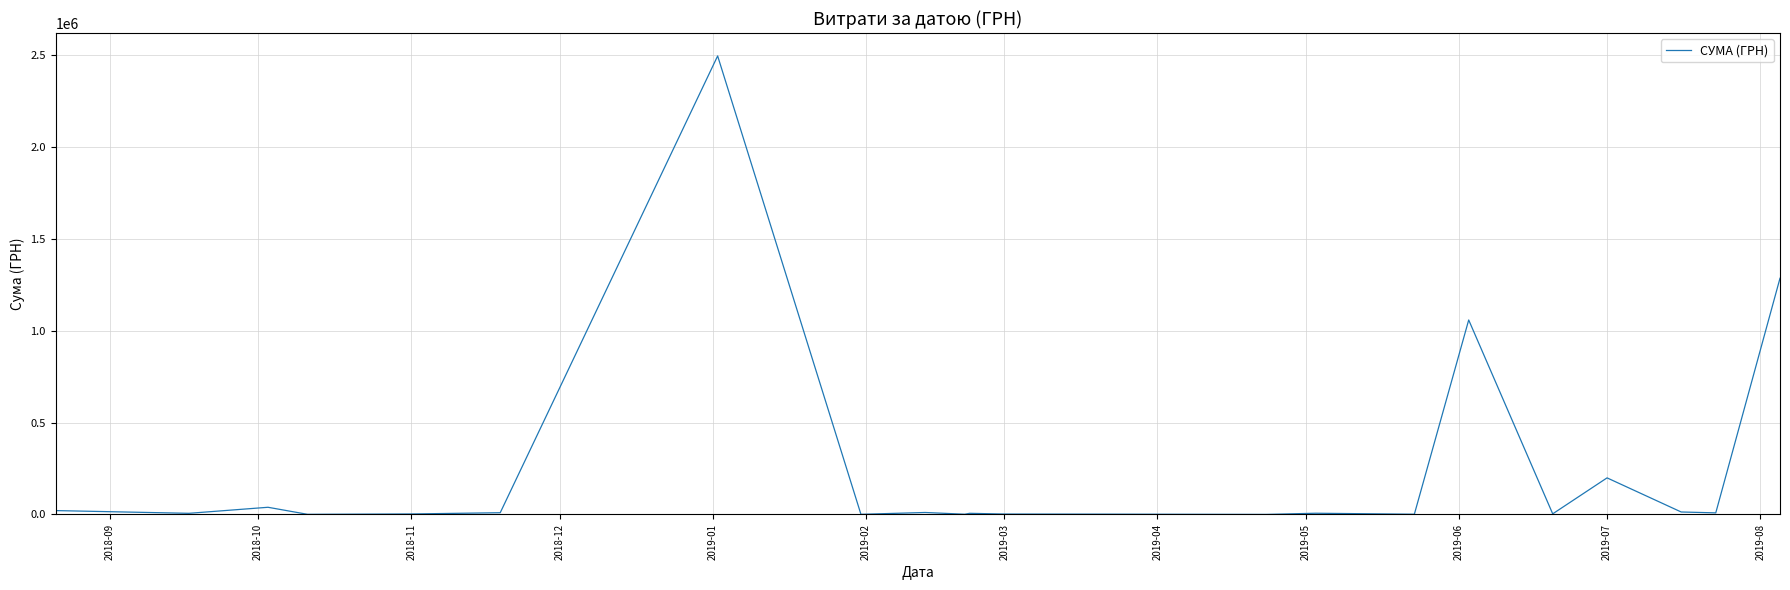

What is the greatest value displayed?

2496221.9